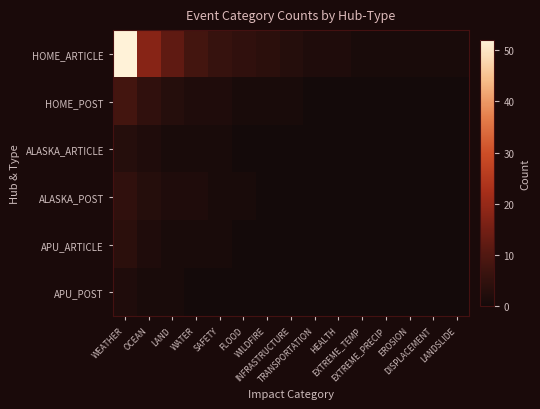

Reading left to right, what are all the values shown in this chart?

HOME_ARTICLE: WEATHER=52	OCEAN=18	LAND=12	WATER=8	SAFETY=6	FLOOD=5	WILDFIRE=4	INFRASTRUCTURE=3	TRANSPORTATION=2	HEALTH=2	EXTREME_TEMP=1	EXTREME_PRECIP=1	EROSION=1	DISPLACEMENT=1	LANDSLIDE=1
HOME_POST: WEATHER=8	OCEAN=5	LAND=3	WATER=2	SAFETY=2	FLOOD=1	WILDFIRE=1	INFRASTRUCTURE=1	TRANSPORTATION=0	HEALTH=0	EXTREME_TEMP=0	EXTREME_PRECIP=0	EROSION=0	DISPLACEMENT=0	LANDSLIDE=0
ALASKA_ARTICLE: WEATHER=3	OCEAN=2	LAND=1	WATER=1	SAFETY=1	FLOOD=0	WILDFIRE=0	INFRASTRUCTURE=0	TRANSPORTATION=0	HEALTH=0	EXTREME_TEMP=0	EXTREME_PRECIP=0	EROSION=0	DISPLACEMENT=0	LANDSLIDE=0
ALASKA_POST: WEATHER=5	OCEAN=3	LAND=2	WATER=2	SAFETY=1	FLOOD=1	WILDFIRE=0	INFRASTRUCTURE=0	TRANSPORTATION=0	HEALTH=0	EXTREME_TEMP=0	EXTREME_PRECIP=0	EROSION=0	DISPLACEMENT=0	LANDSLIDE=0
APU_ARTICLE: WEATHER=4	OCEAN=2	LAND=1	WATER=1	SAFETY=1	FLOOD=0	WILDFIRE=0	INFRASTRUCTURE=0	TRANSPORTATION=0	HEALTH=0	EXTREME_TEMP=0	EXTREME_PRECIP=0	EROSION=0	DISPLACEMENT=0	LANDSLIDE=0
APU_POST: WEATHER=2	OCEAN=1	LAND=1	WATER=0	SAFETY=0	FLOOD=0	WILDFIRE=0	INFRASTRUCTURE=0	TRANSPORTATION=0	HEALTH=0	EXTREME_TEMP=0	EXTREME_PRECIP=0	EROSION=0	DISPLACEMENT=0	LANDSLIDE=0